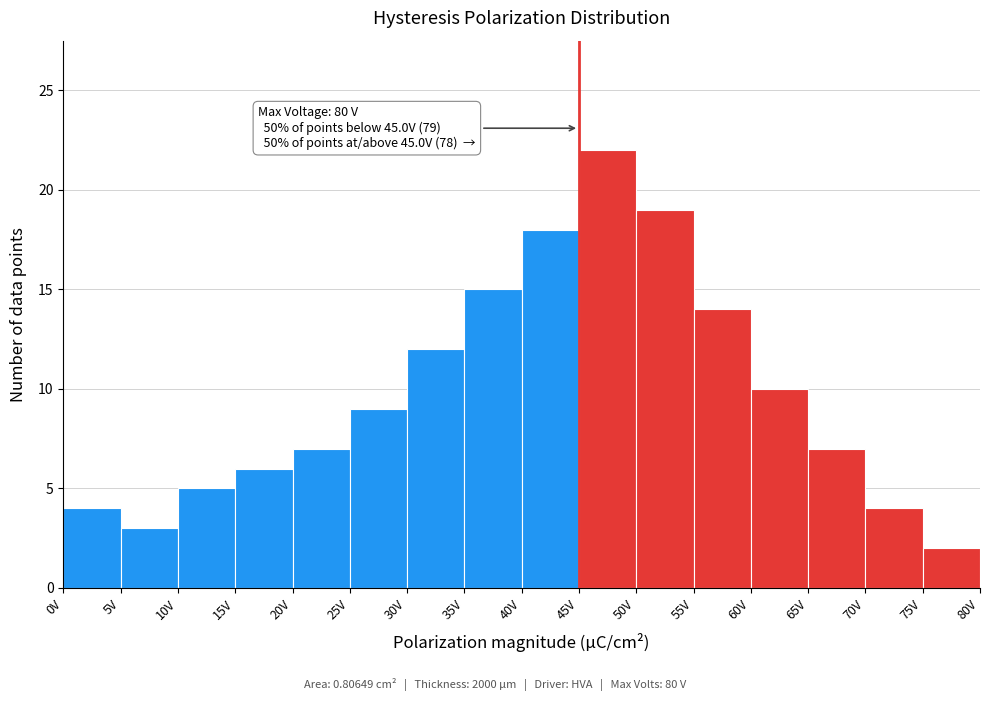

Over which range of the x-axis is the bar tallest?

45 to 50